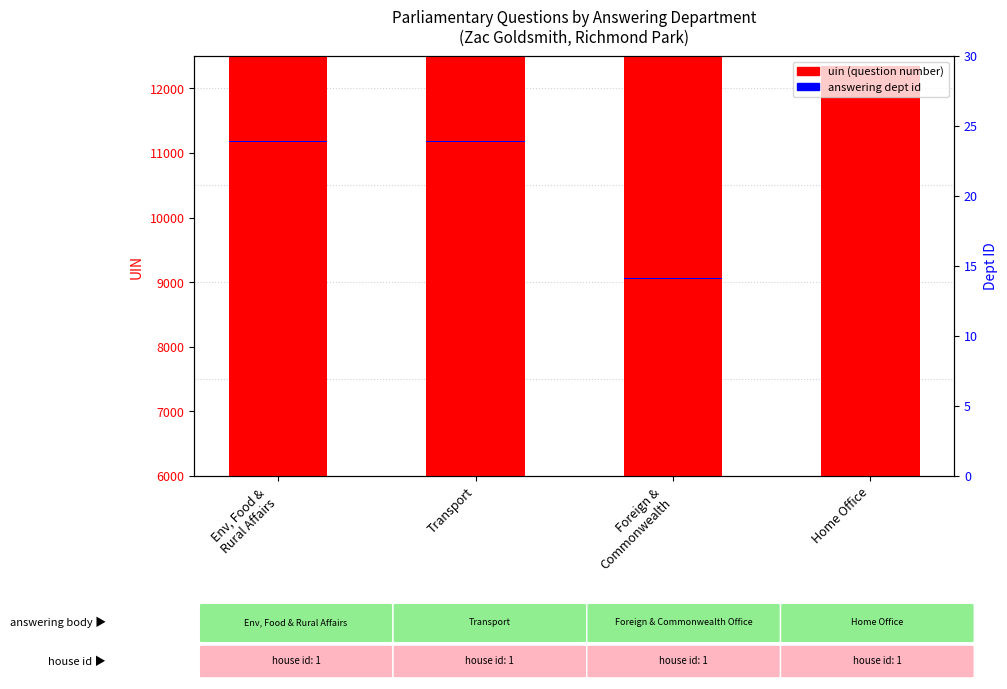

The value of uin (question number) at Foreign &
Commonwealth is 12782. True or false?

False